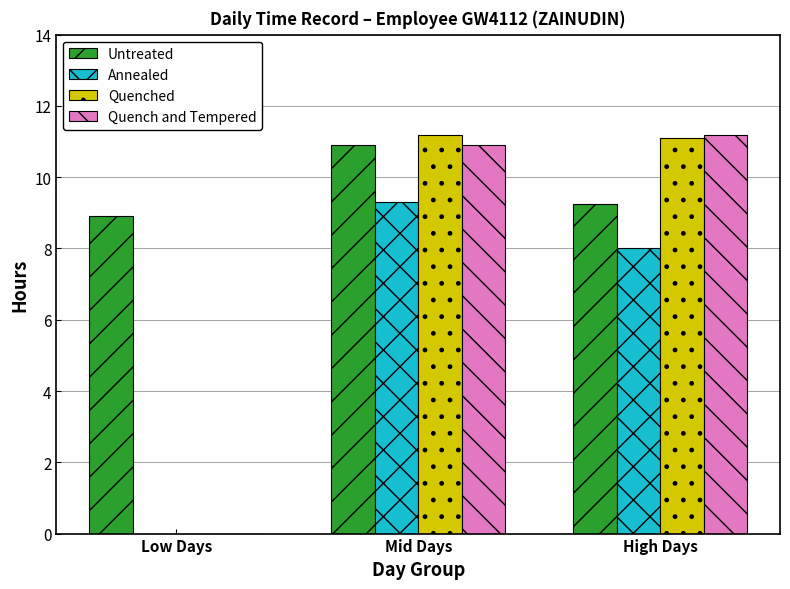

What is the difference between the Quenched values at High Days and Low Days?

11.1